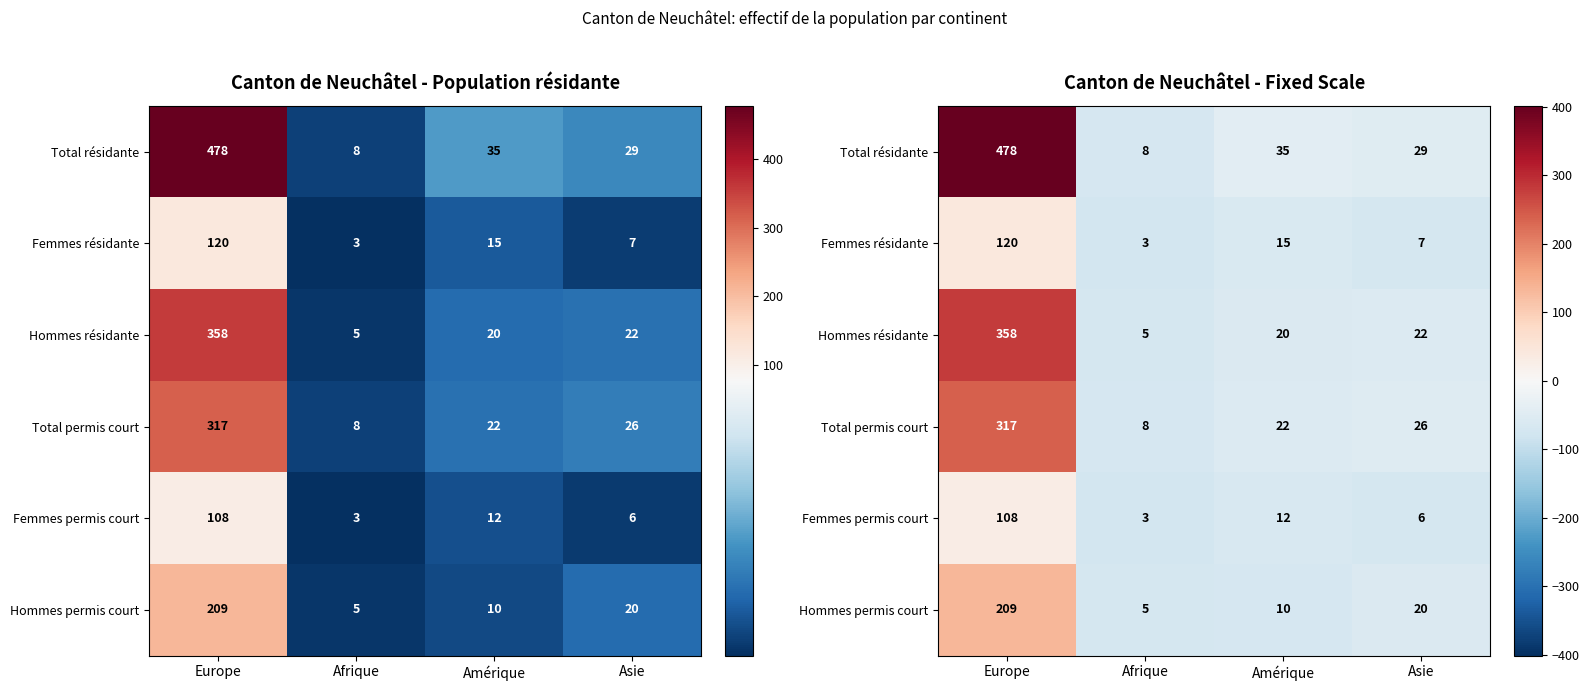

Which series changed the most between Europe and Amérique?

Total résidante